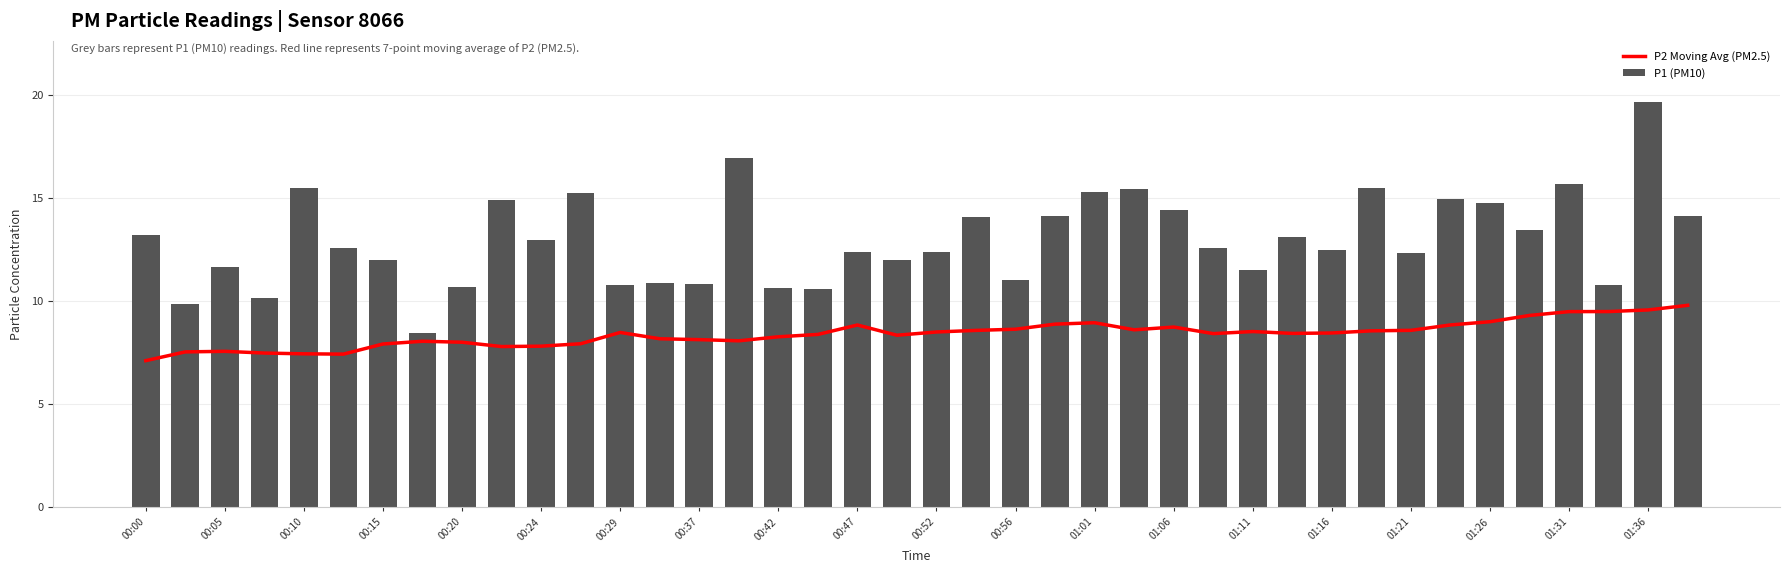

What is the difference between the maximum and second lowest values in the P1 (PM10) series?

9.8